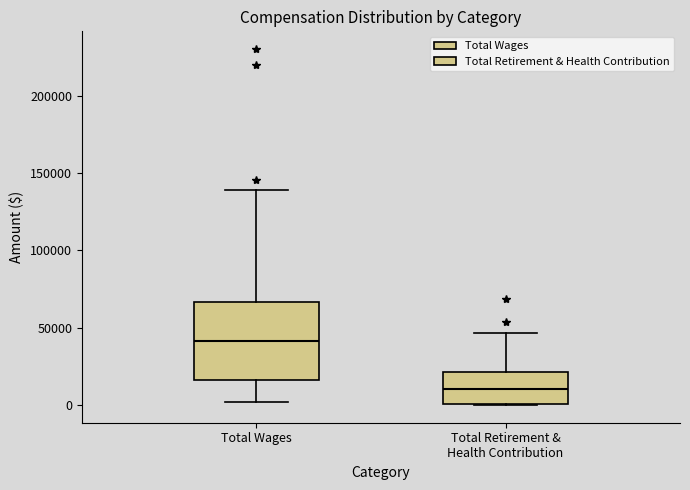

Comparing the boxes themselves (not the whiskers), which one is the tallest?

Total Wages